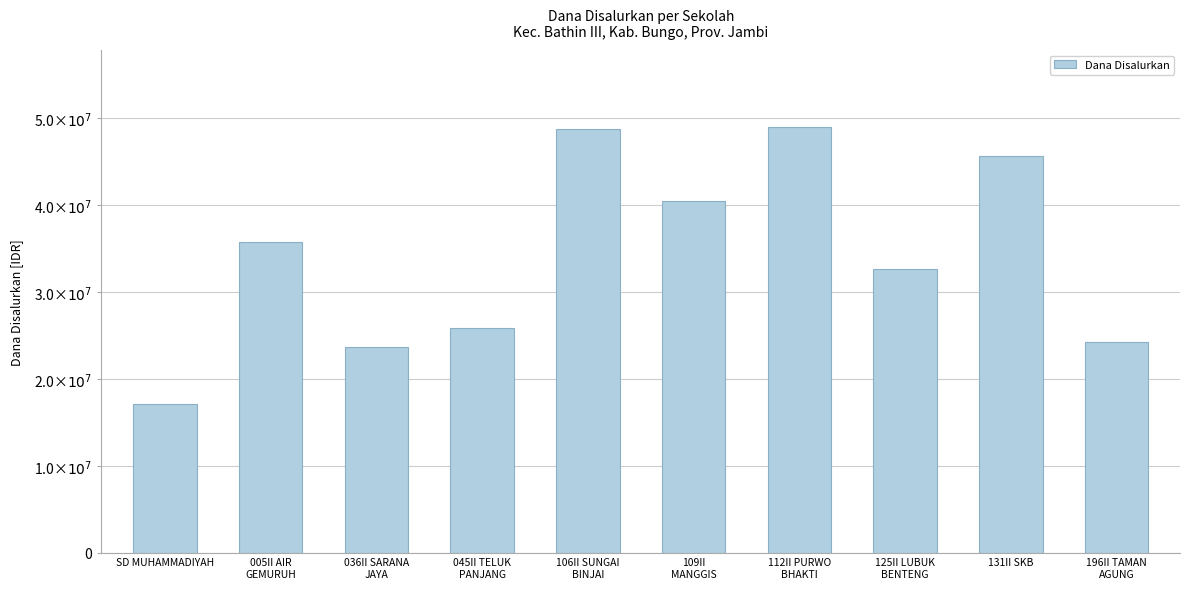

Which has a higher value, 106II SUNGAI
BINJAI or 005II AIR
GEMURUH?

106II SUNGAI
BINJAI